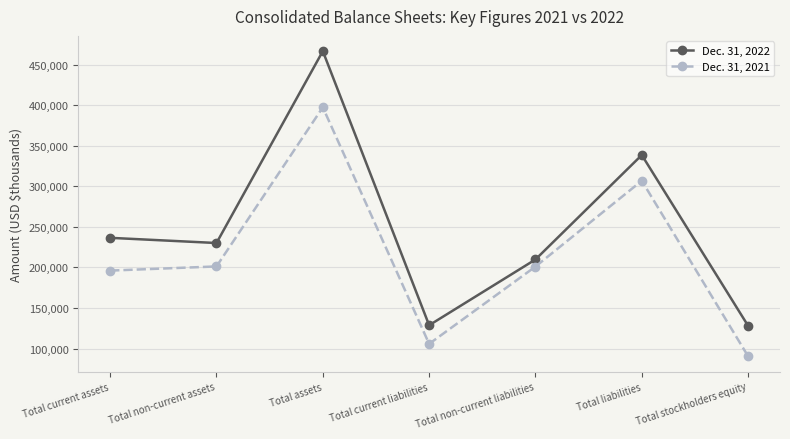

What is the maximum value for Dec. 31, 2021?

397265